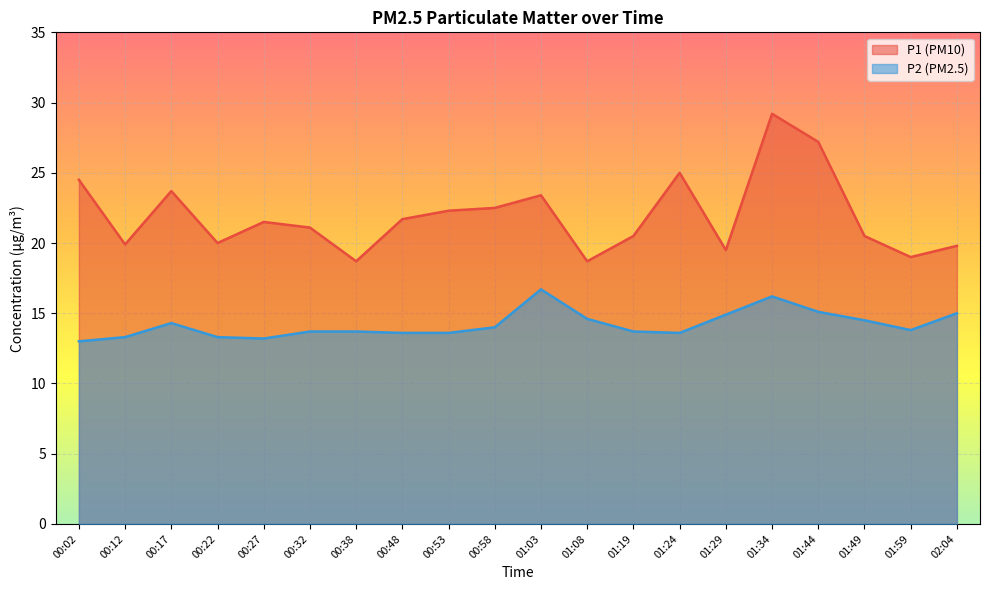

What is the label of the 16th point from the right?

00:27